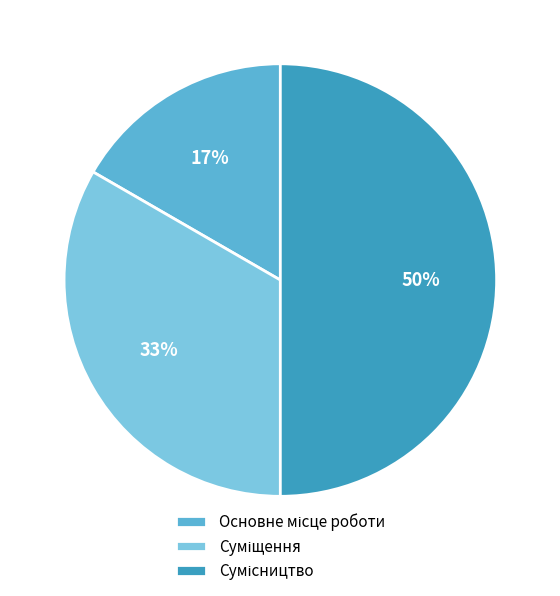

Count the number of slices in the pie.

3